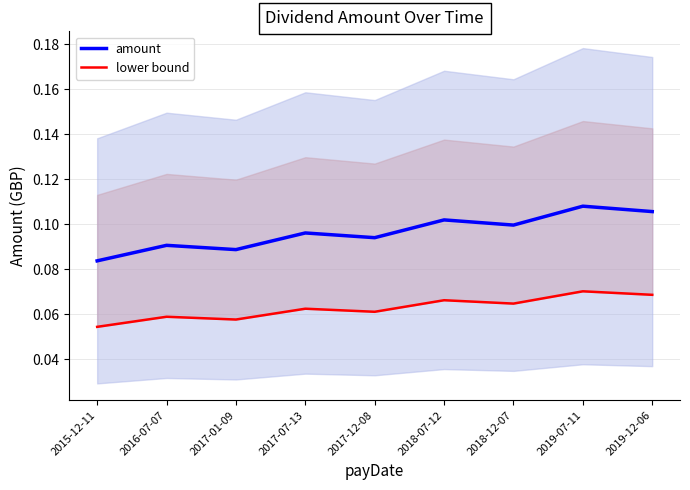

Rank the series at 2018-12-07 from lowest to highest value.

lower bound, amount